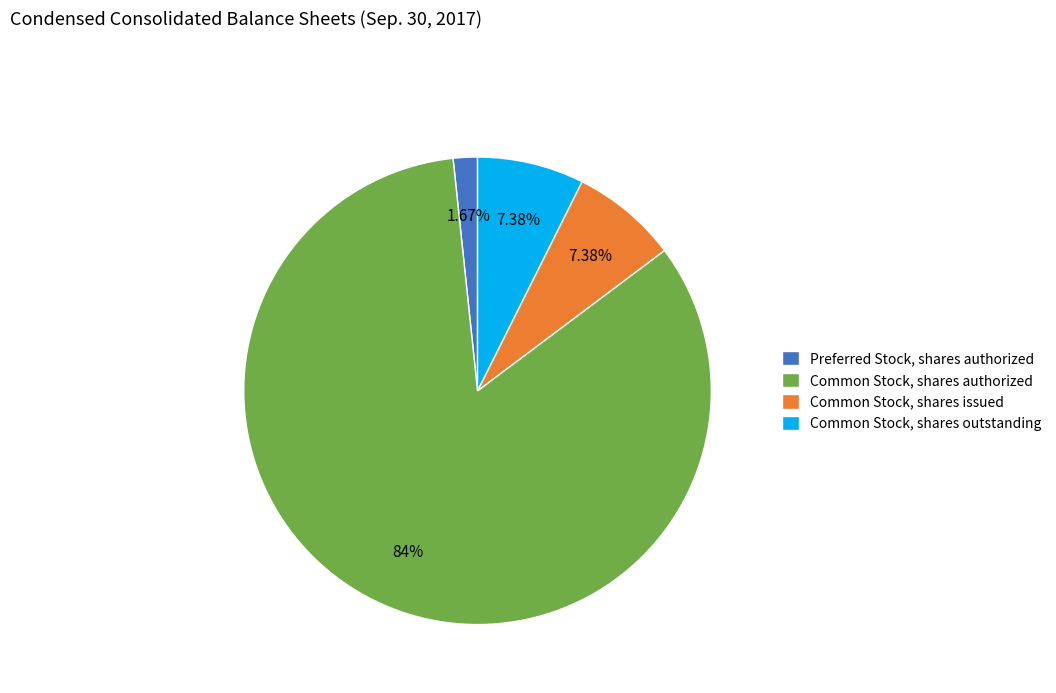

Which slice is the largest?

Common Stock, shares authorized